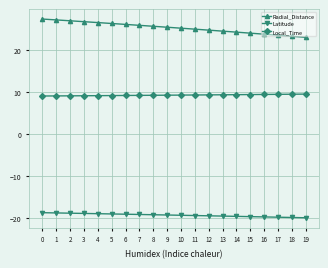

Does the chart have visible grid lines?

Yes